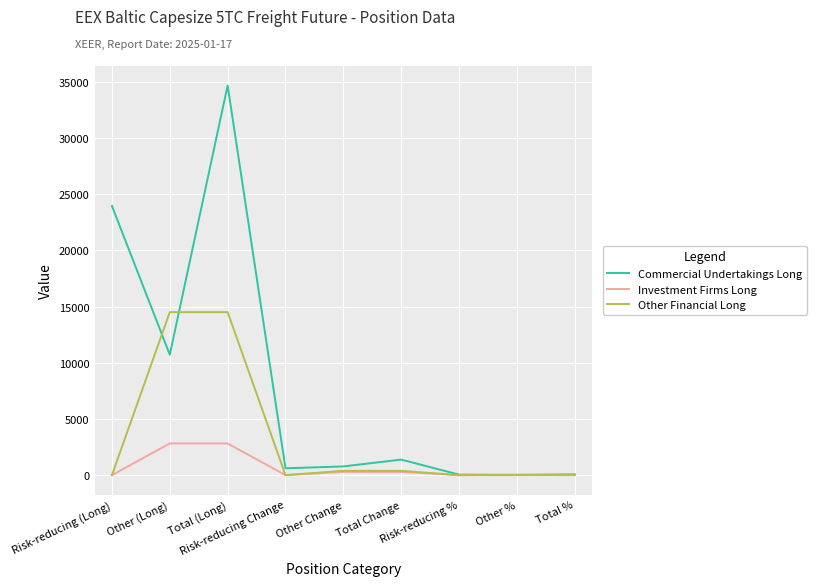

What position from the left is Total Change?

6